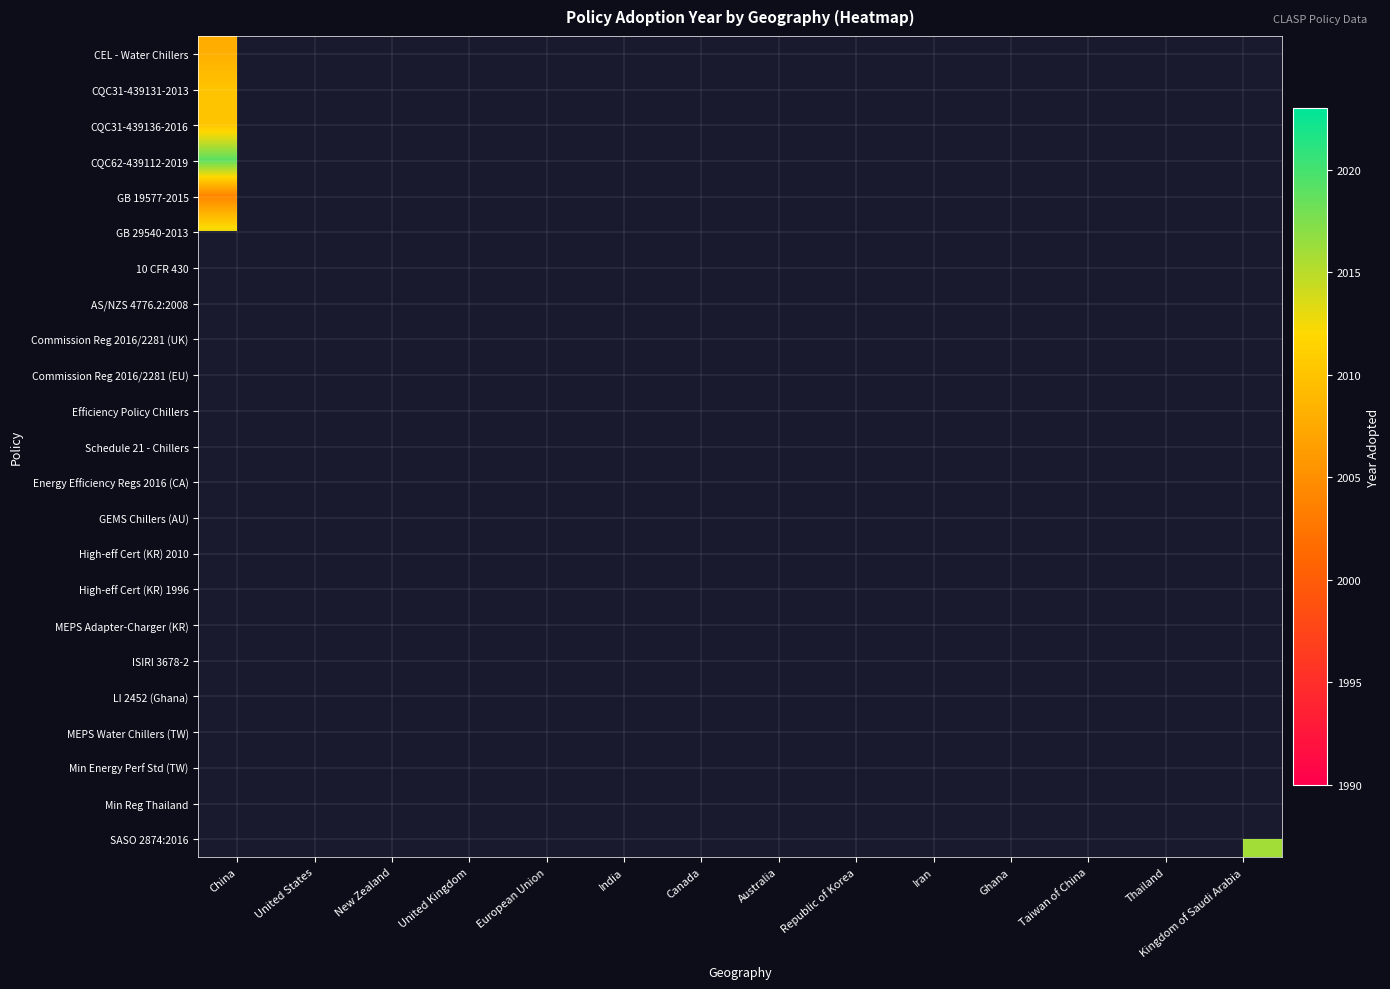

Rank the series by their average value, from highest to lowest.

CEL - Water Chillers, CQC31-439131-2013, CQC31-439136-2016, CQC62-439112-2019, GB 19577-2015, GB 29540-2013, 10 CFR 430, AS/NZS 4776.2:2008, Commission Reg 2016/2281 (UK), Commission Reg 2016/2281 (EU), Efficiency Policy Chillers, Schedule 21 - Chillers, Energy Efficiency Regs 2016 (CA), GEMS Chillers (AU), High-eff Cert (KR) 2010, High-eff Cert (KR) 1996, MEPS Adapter-Charger (KR), ISIRI 3678-2, LI 2452 (Ghana), MEPS Water Chillers (TW), Min Energy Perf Std (TW), Min Reg Thailand, SASO 2874:2016